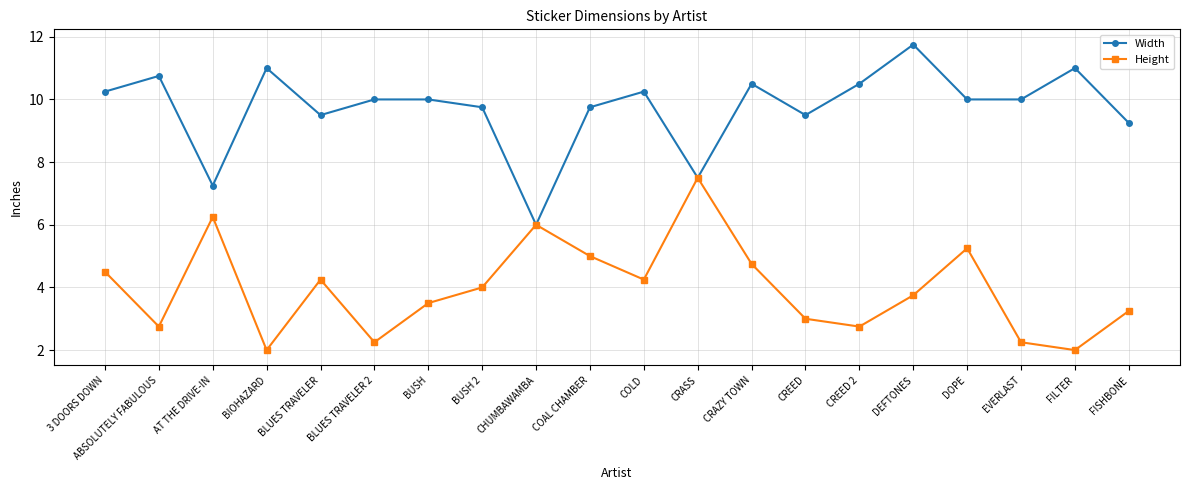

What is the smallest value displayed?

2.0